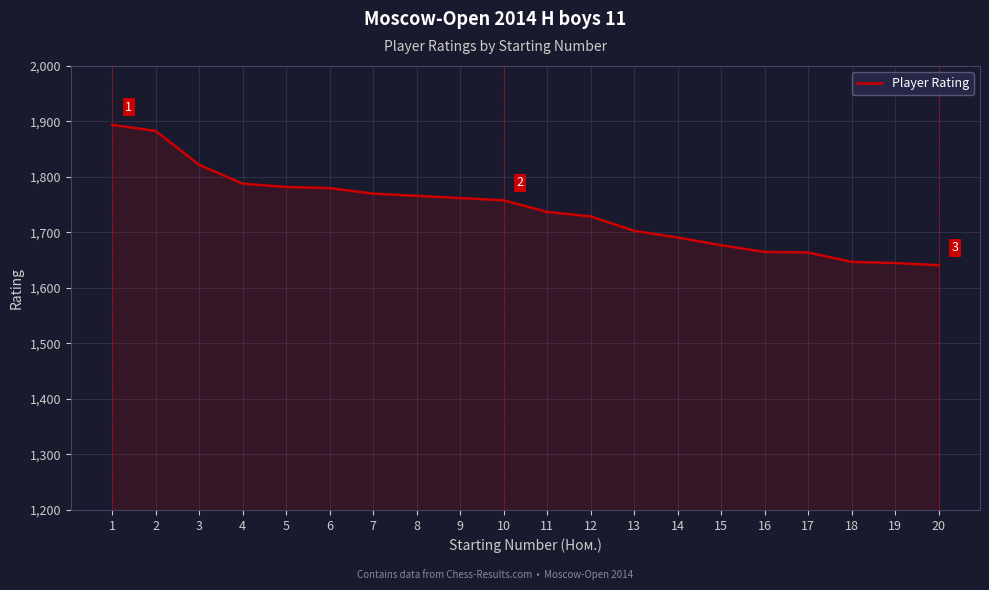

Between 7 and 13, which is larger?

7